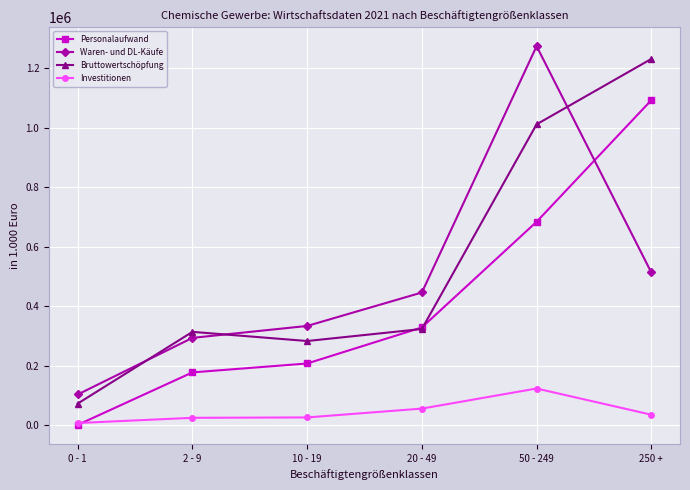

What is the sum of all Bruttowertschöpfung values?

3238602